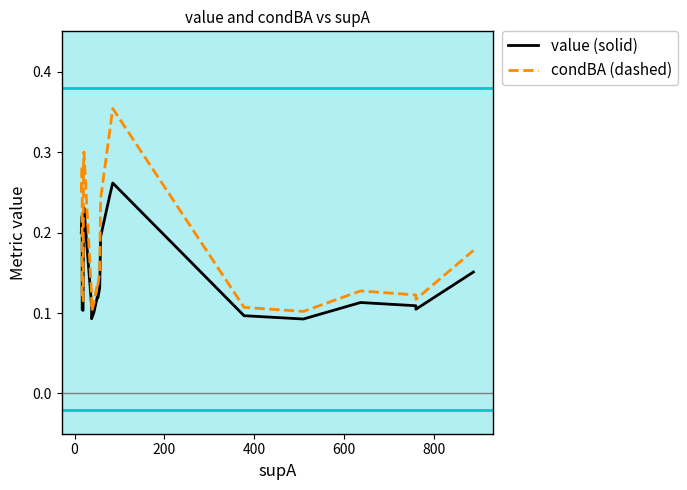

Does the chart display data point markers on the line(s)?

No